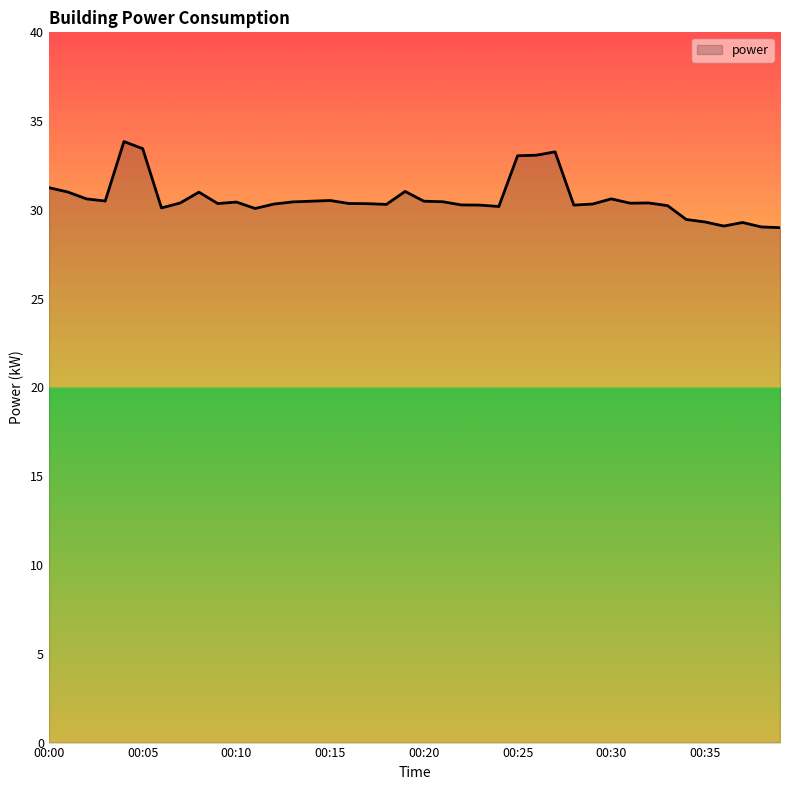

What is the smallest value displayed?

29.0